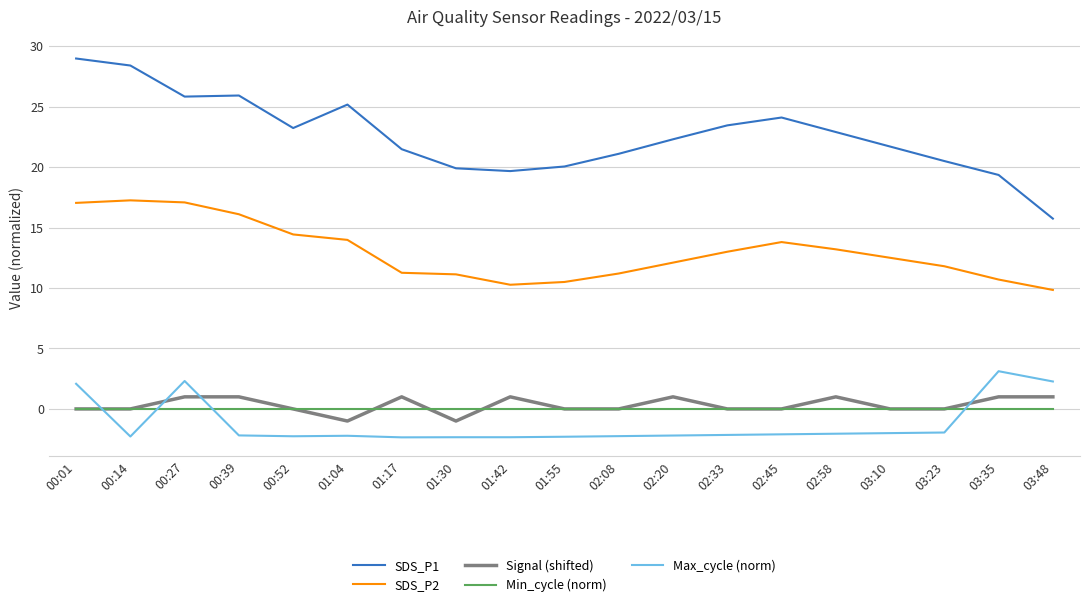

The Signal (shifted) series shows 1.0 at 01:17. True or false?

True